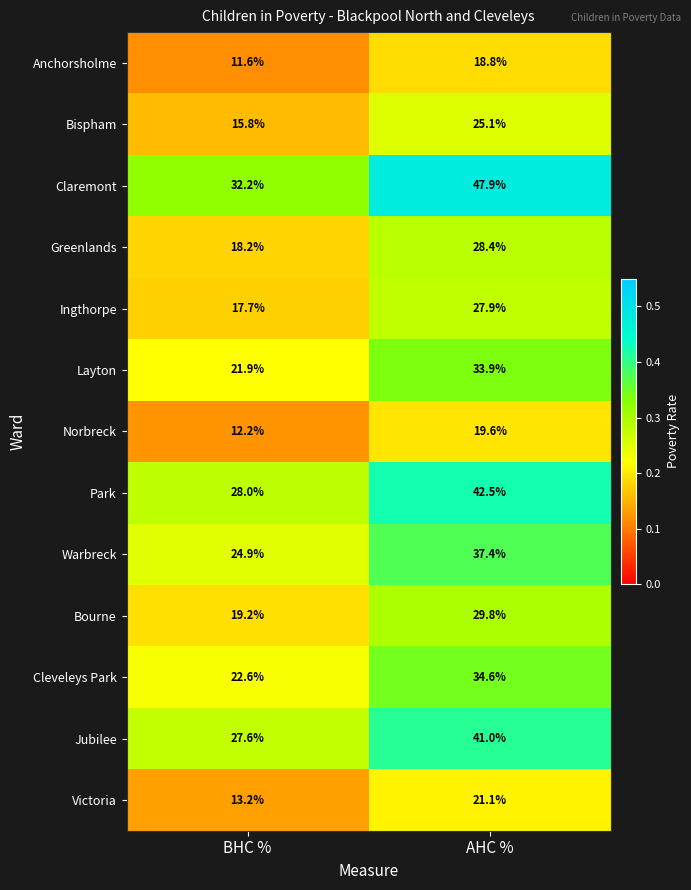

How many categories are shown in the chart?

2